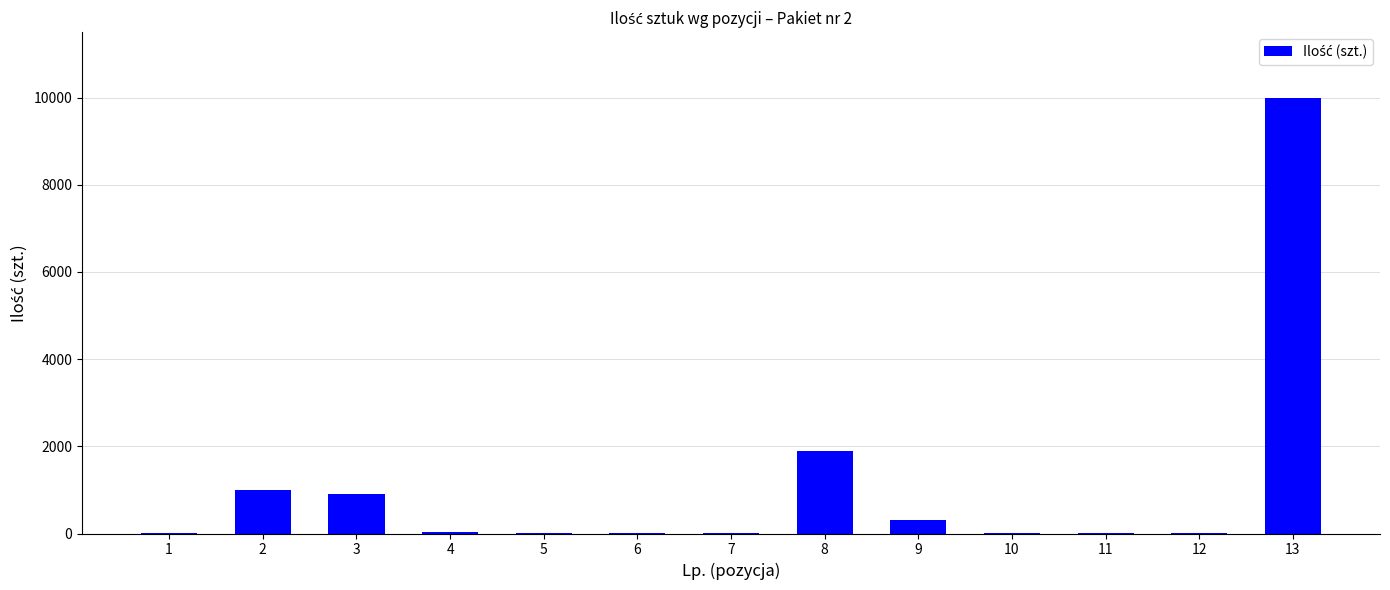

What is the maximum value shown in the chart?

10000